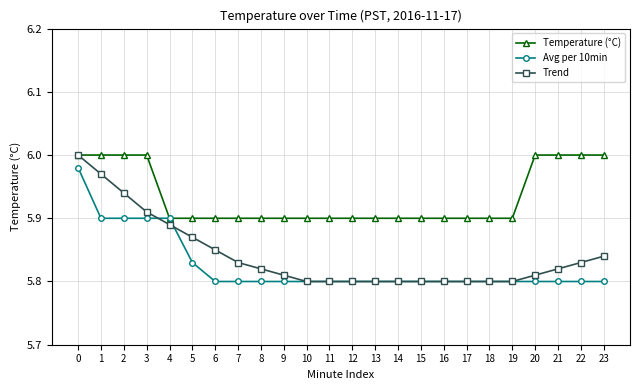

True or false: Temperature (°C) has a value of 5.9 at 8.

True